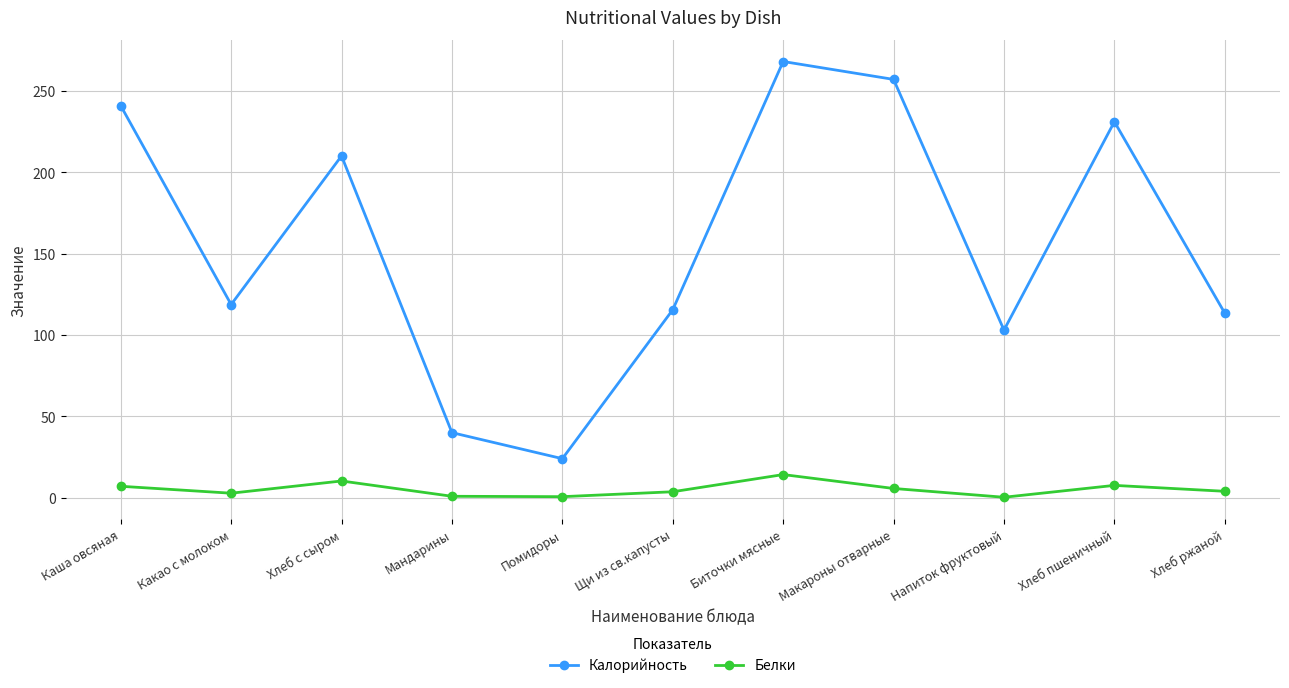

True or false: Калорийность and Белки intersect in this chart.

False